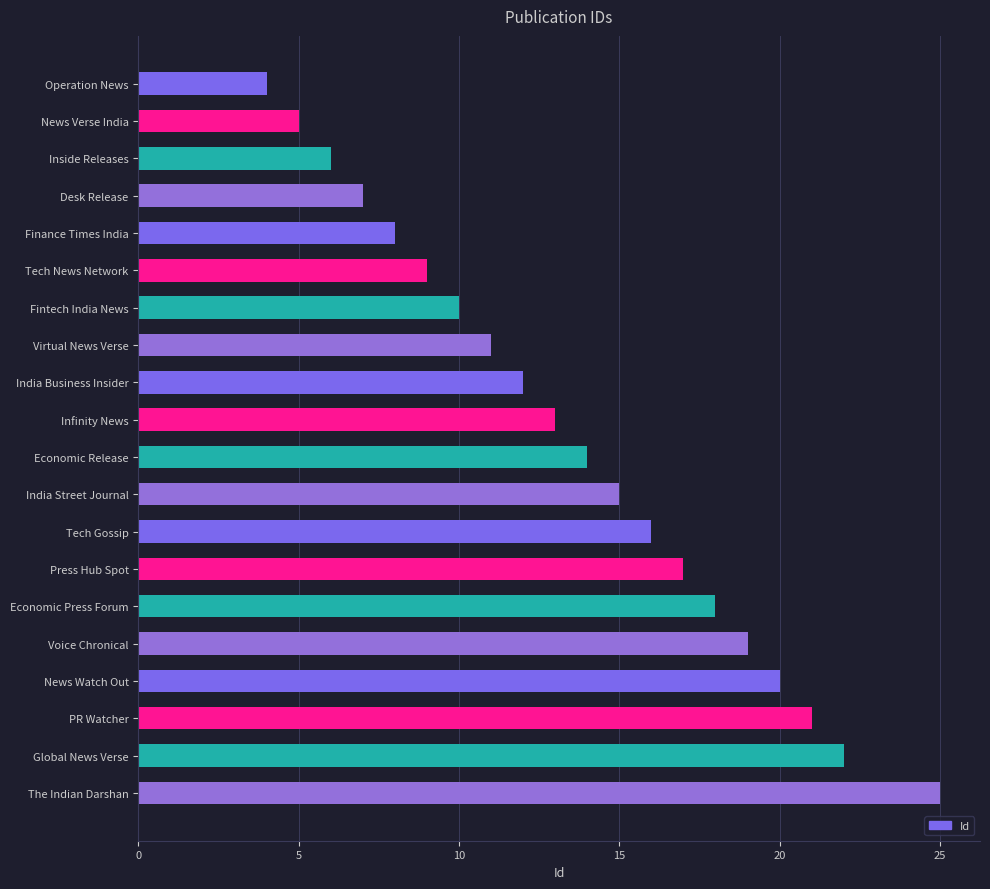

What is the sum of all values?

272